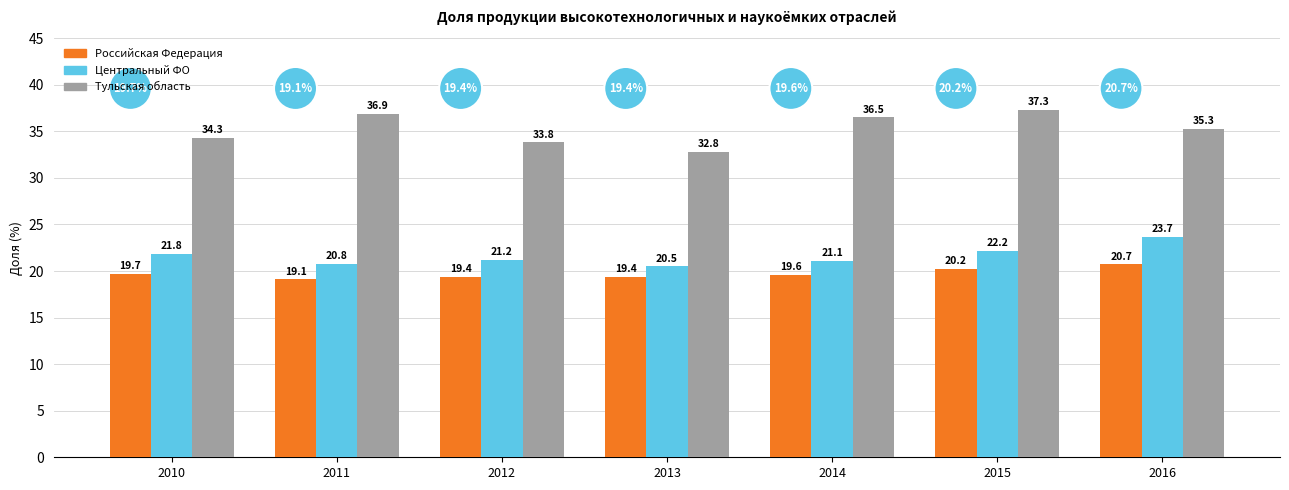

Reading right to left, list all the values displayed in this chart.

Российская Федерация: 20.7	20.2	19.6	19.4	19.4	19.1	19.7
Центральный ФО: 23.7	22.2	21.1	20.5	21.2	20.8	21.8
Тульская область: 35.3	37.3	36.5	32.8	33.8	36.9	34.3